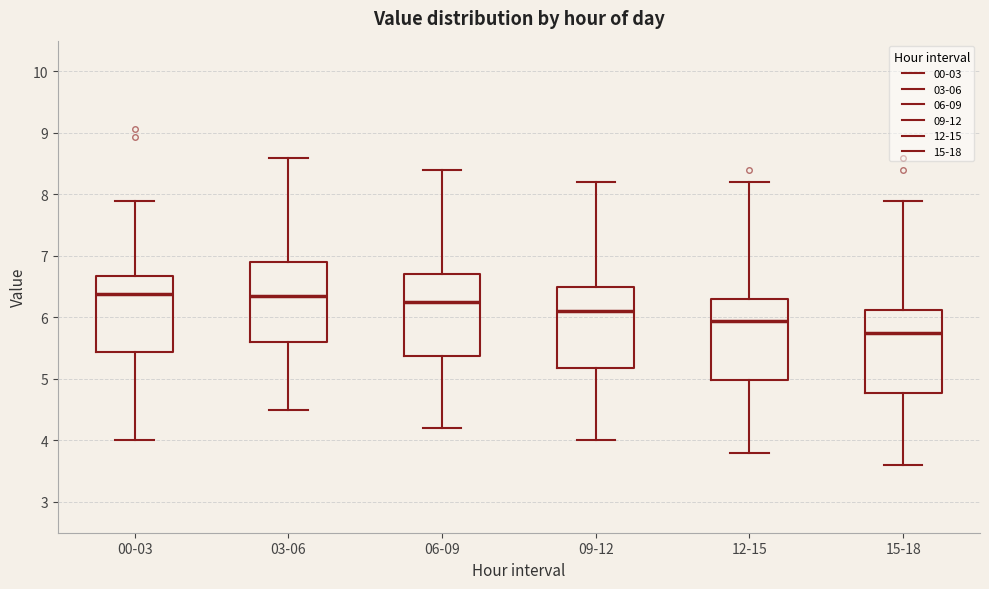

Reading left to right, transcribe this box plot: for each box, give where its median line is, the range the box spans, and where its two whiskers end, as read against the y-axis. The values are not printed on the chart, so give them approximately, as read against the axis.

00-03: median 6.4, box 5.4 to 6.7, whiskers 4.0 to 7.9
03-06: median 6.4, box 5.6 to 6.9, whiskers 4.5 to 8.6
06-09: median 6.3, box 5.4 to 6.7, whiskers 4.2 to 8.4
09-12: median 6.1, box 5.2 to 6.5, whiskers 4.0 to 8.2
12-15: median 6.0, box 5.0 to 6.3, whiskers 3.8 to 8.2
15-18: median 5.8, box 4.8 to 6.1, whiskers 3.6 to 7.9